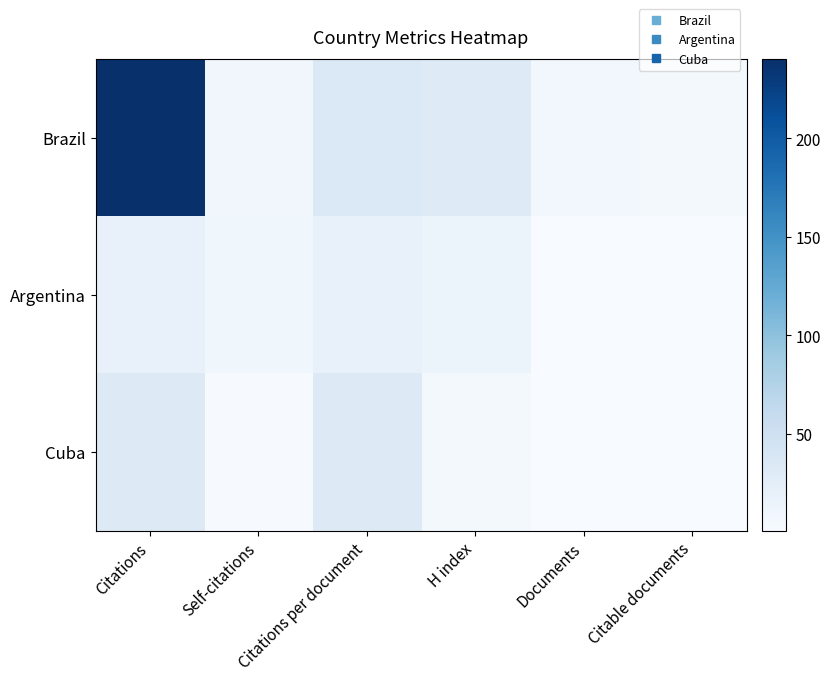

What is the spread (max minus min) of values at Citations per document?

15.3